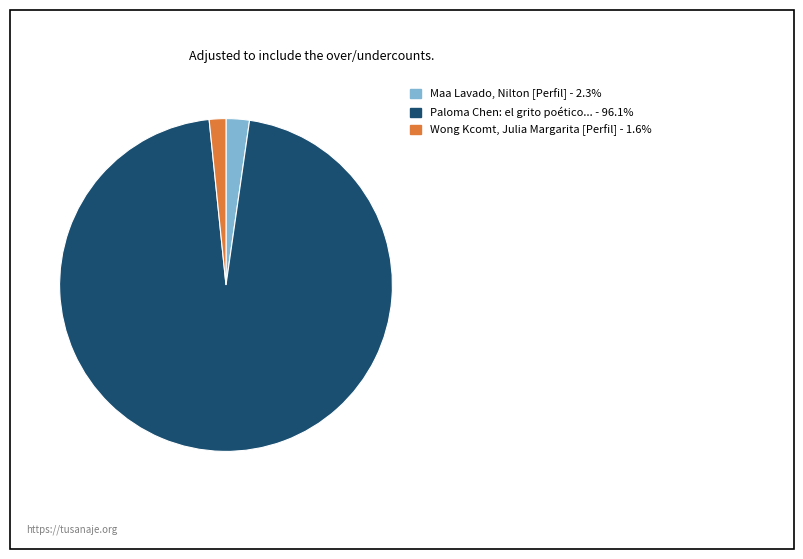

Does any single category account for the majority?

Yes